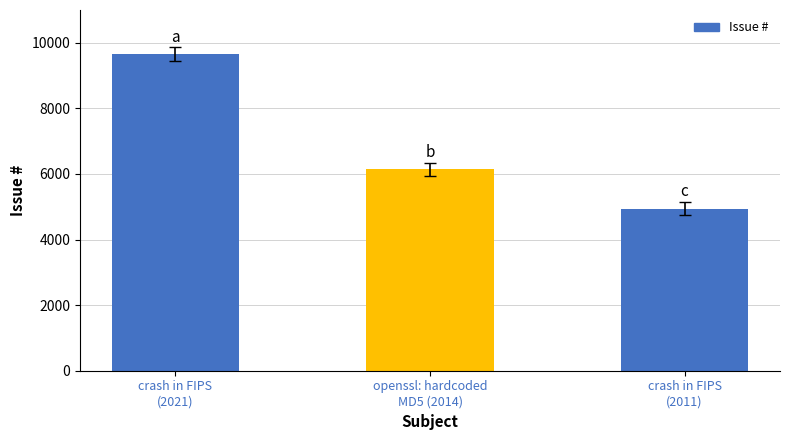

What is the label of the 3rd bar from the left?

crash in FIPS
(2011)